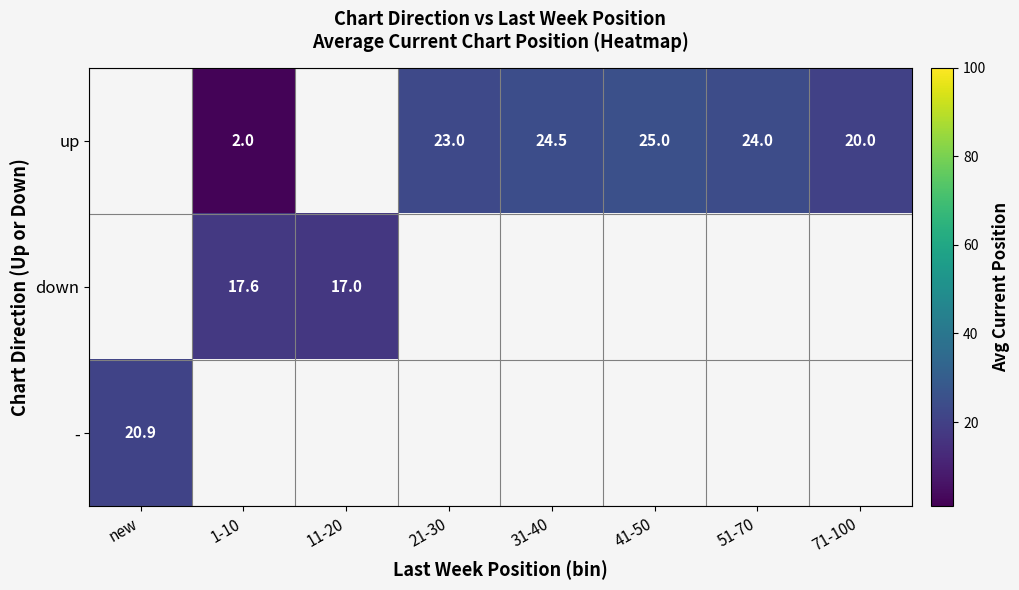

True or false: up has a value of 2.0 at 1-10.

True